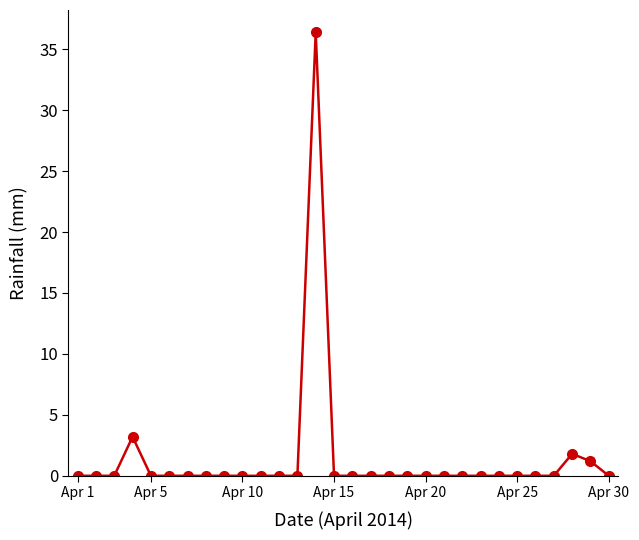

What is the difference between the maximum and minimum values?

36.4